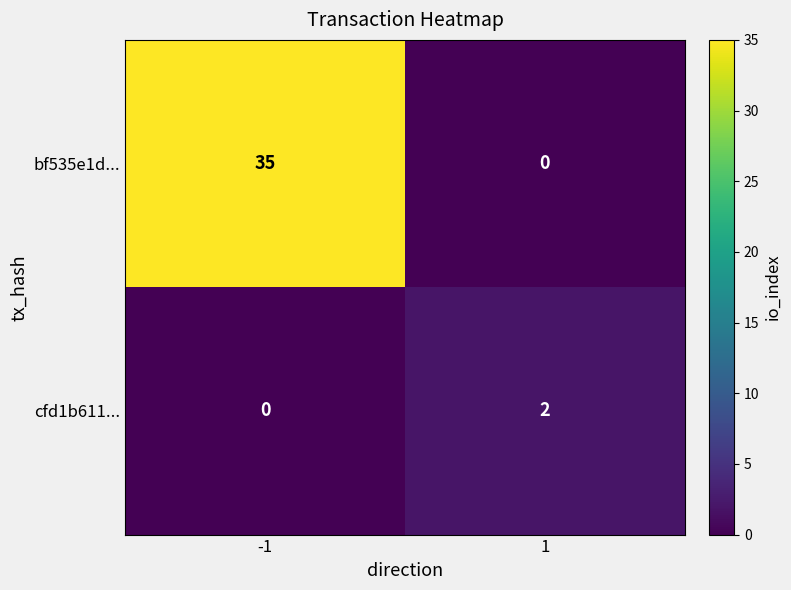

What is the average value of the bf535e1d... series?

18